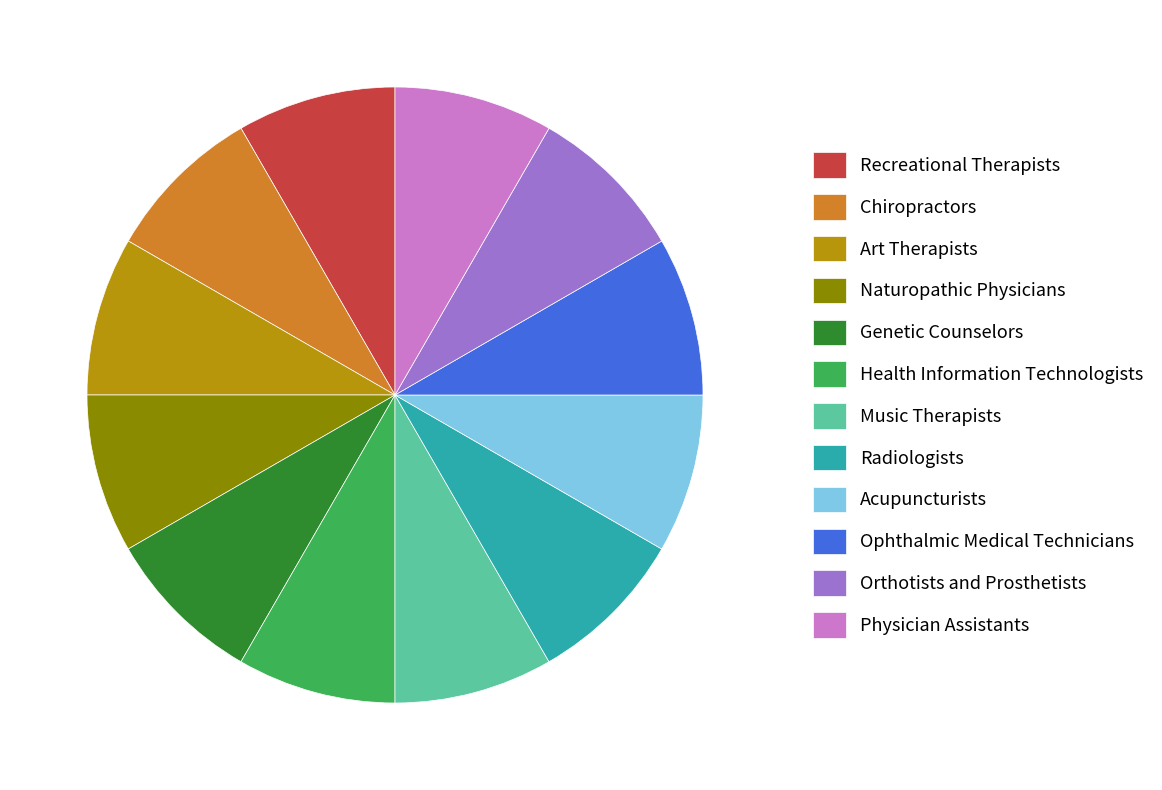

True or false: Genetic Counselors accounts for 14% of the total.

False